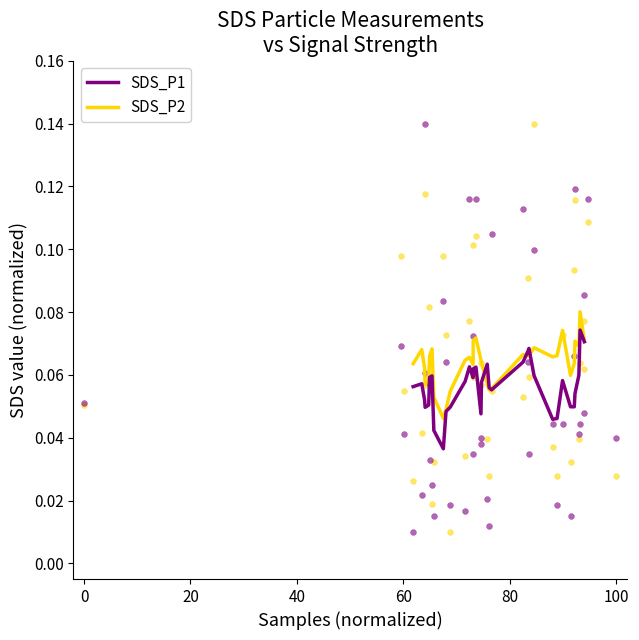

What is the X range (max minus min) for the scatter plot?

100.0